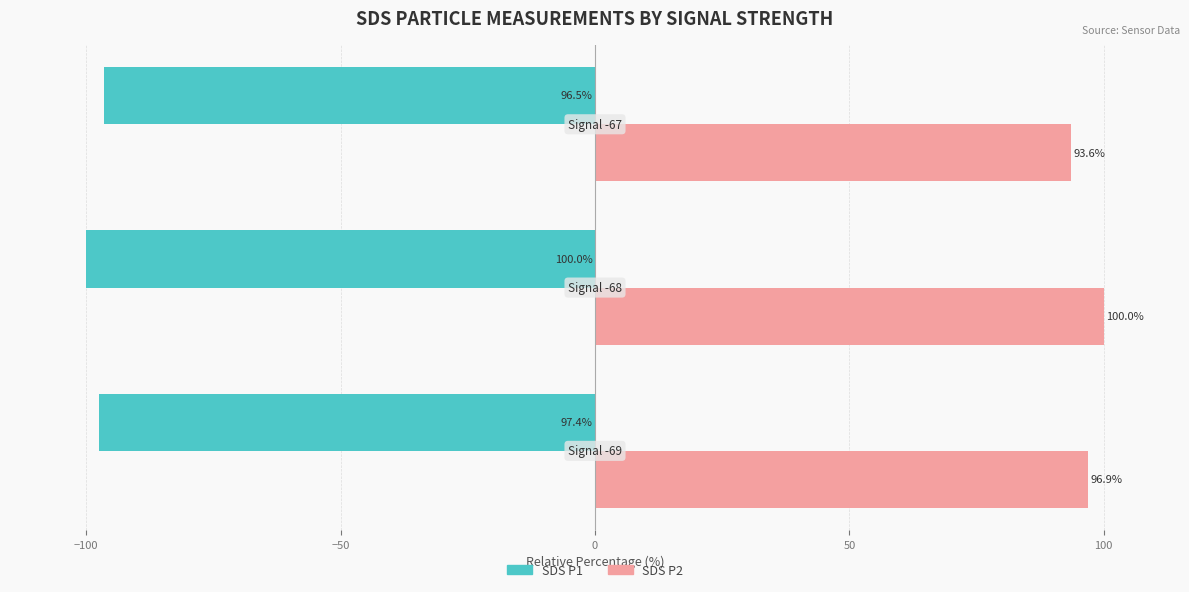

Which series has the widest spread of values?

SDS P2